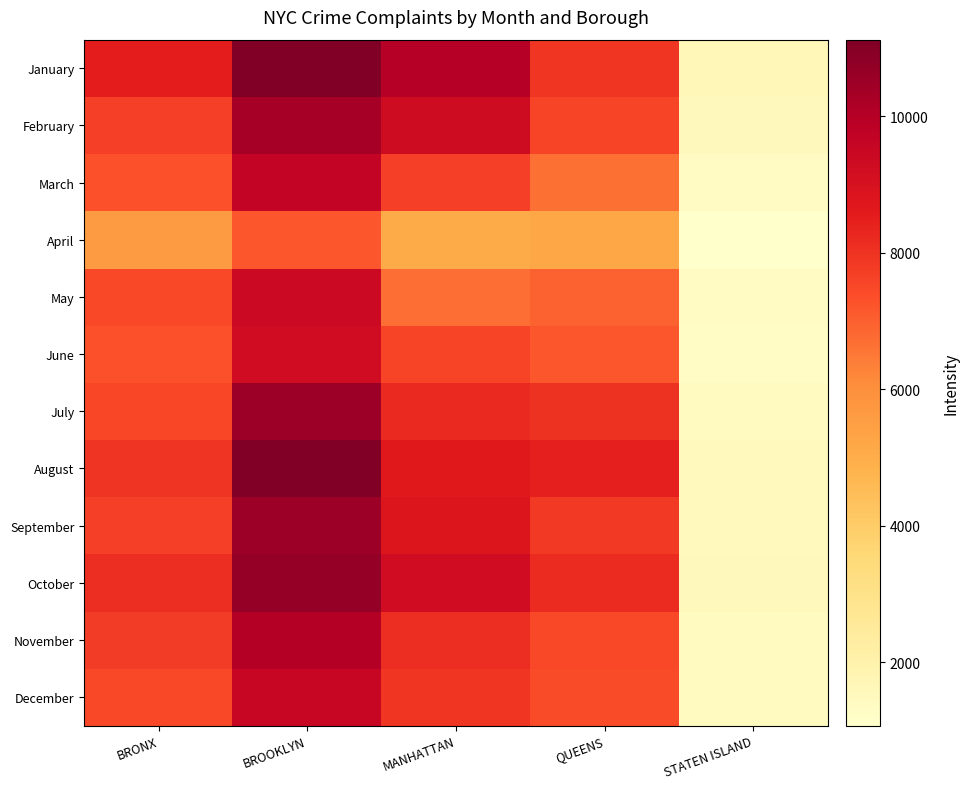

At which category does the chart reach its minimum across all series?

STATEN ISLAND